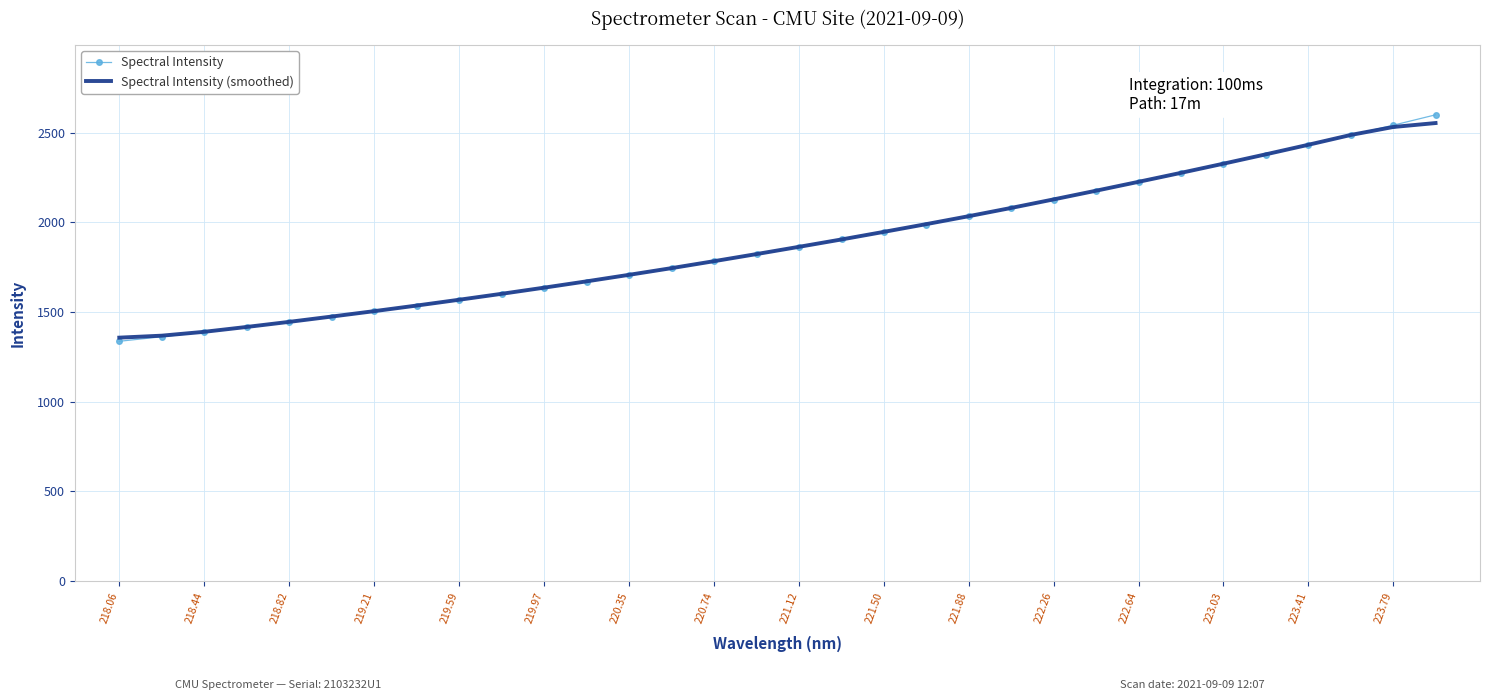

What is the maximum value shown in the chart?

2598.8